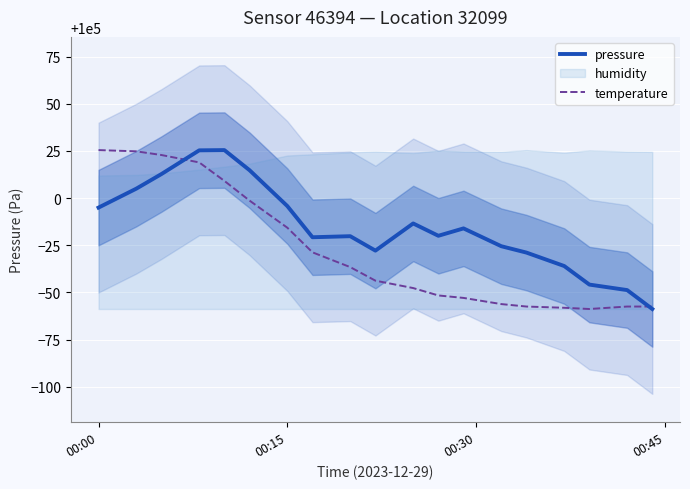

True or false: temperature has more than 1 interior local peaks.

False